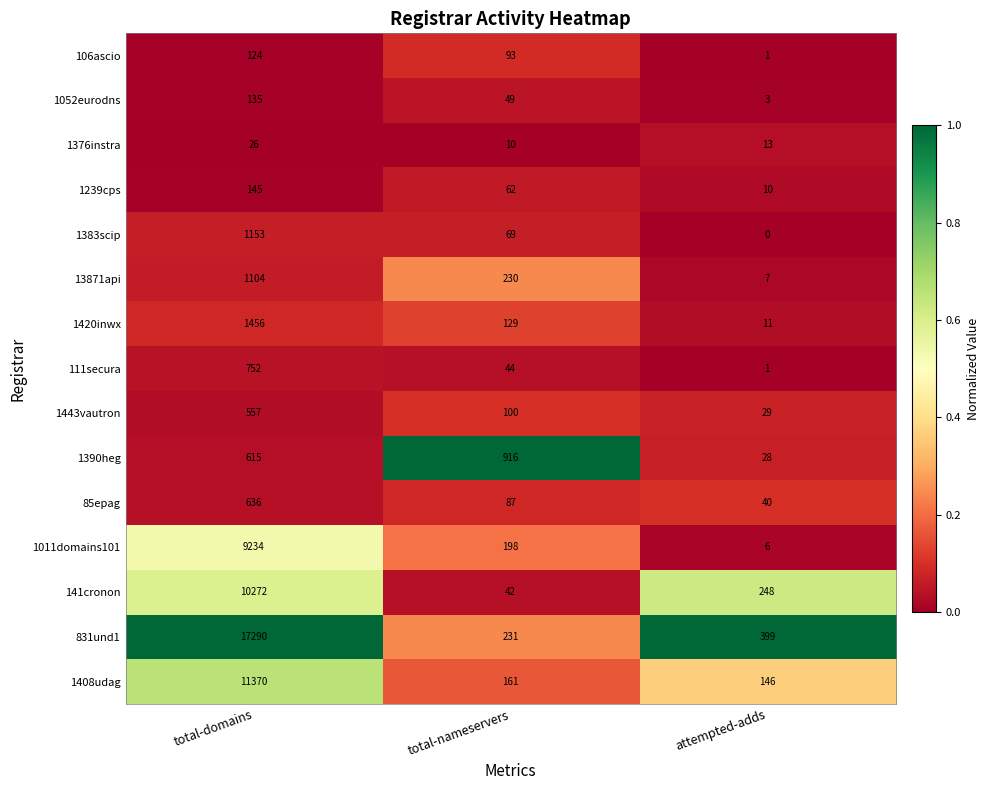

True or false: 1376instra has a value of 13 at attempted-adds.

True